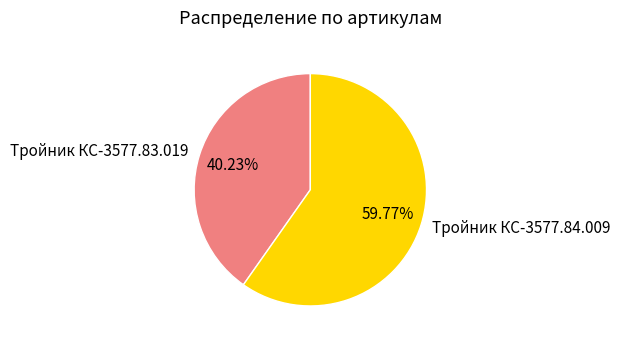

To the nearest percent, what portion does Тройник КС-3577.84.009 represent?

60%